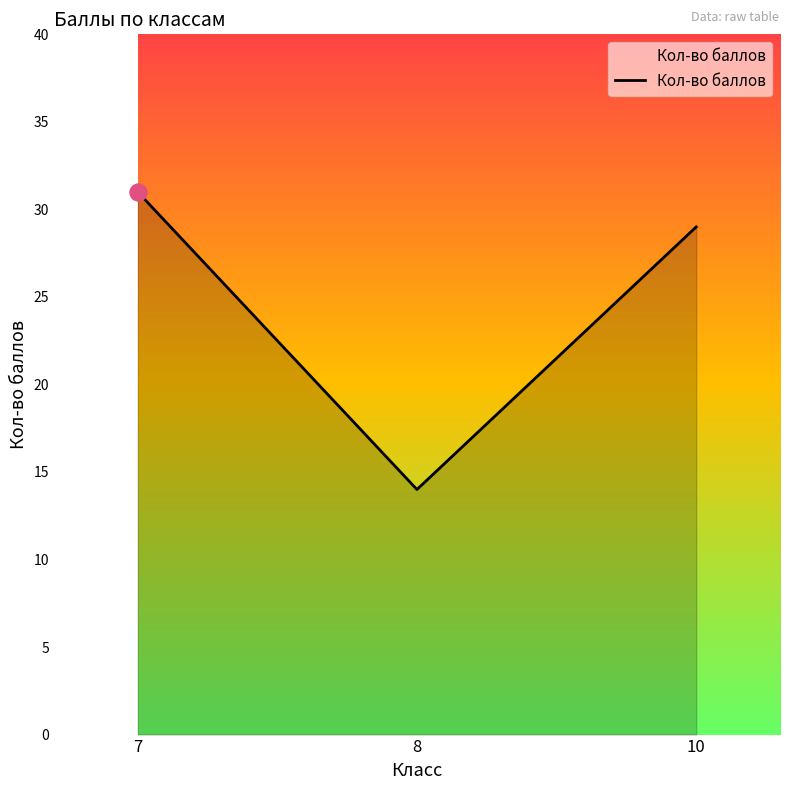

Which has a higher value, 8 or 7?

7